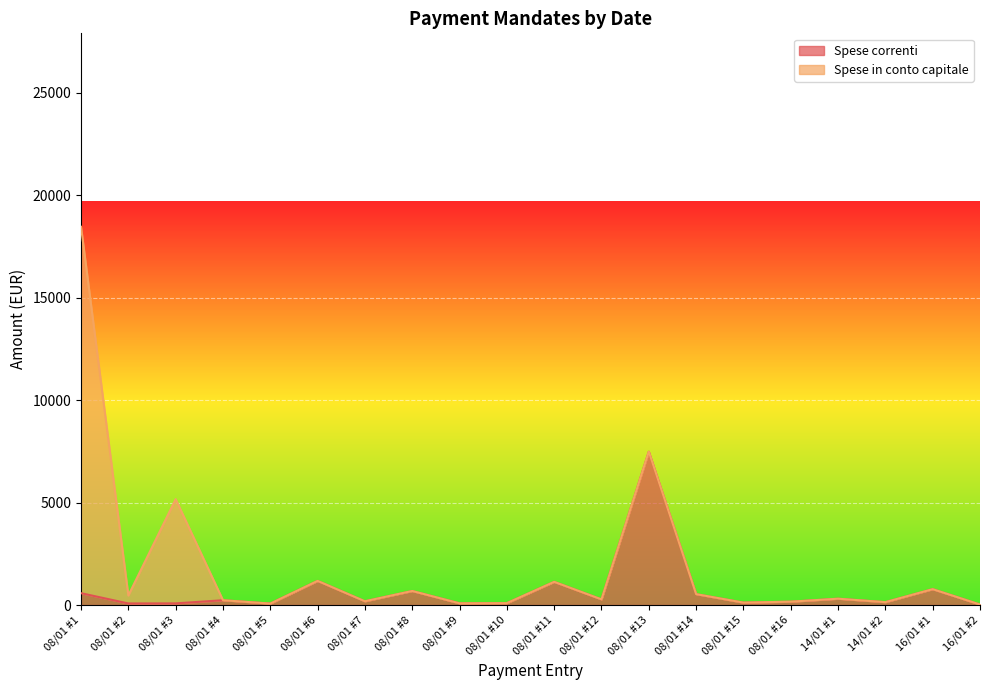

The chart shows a value of 532.1 at 08/01 #14. True or false?

True